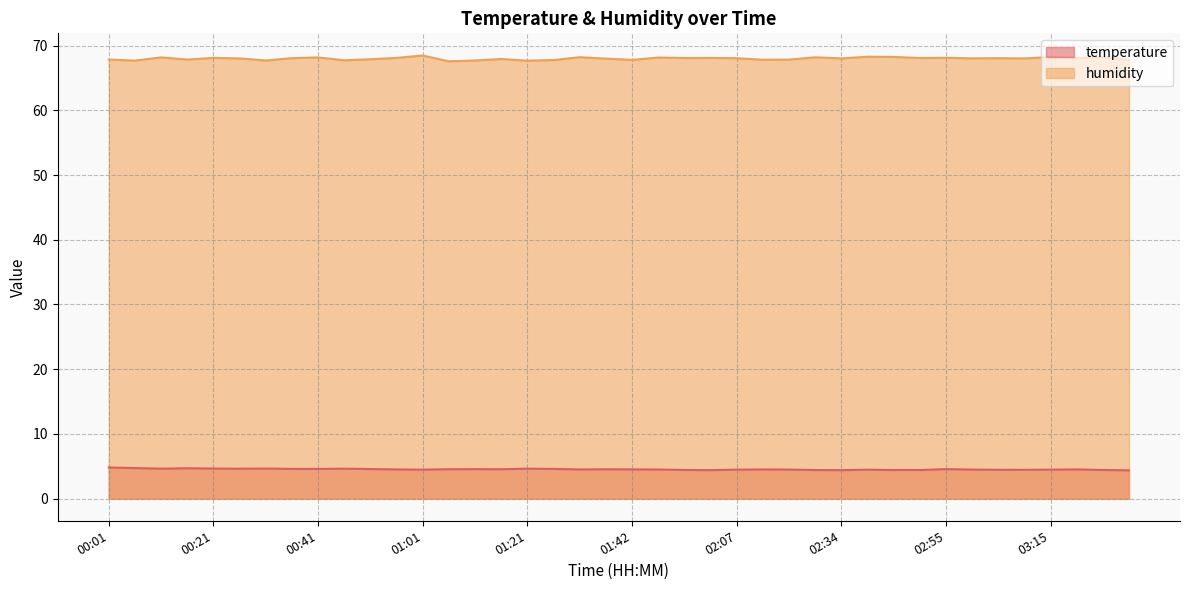

How many lines are shown in the chart?

2